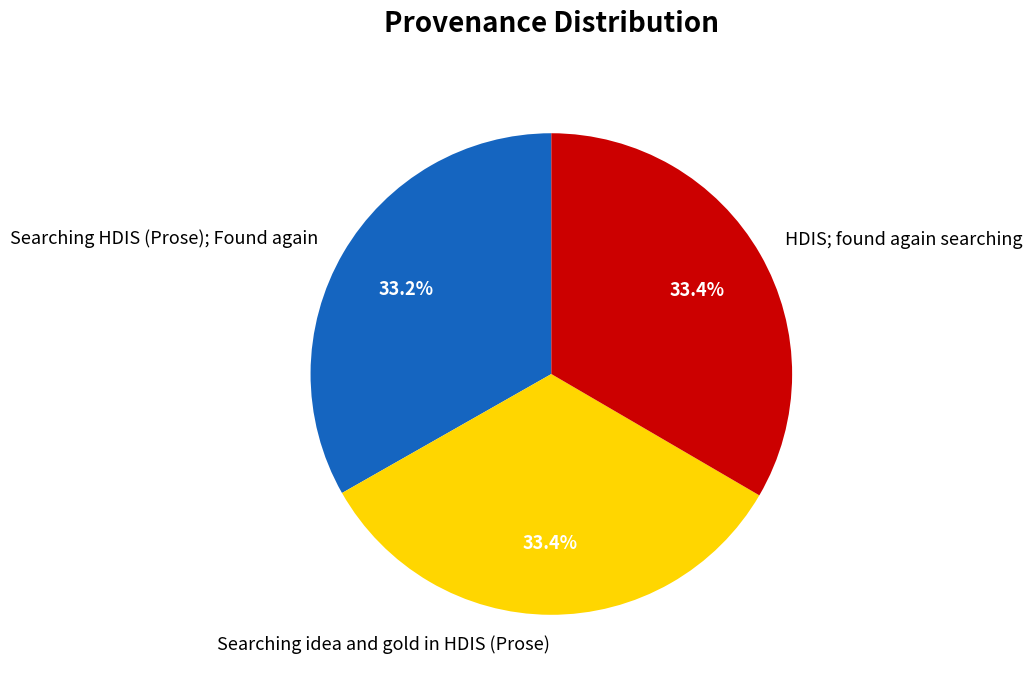

Approximately how many times larger is the value at Searching idea and gold in HDIS (Prose) compared to Searching HDIS (Prose); Found again?

1.0